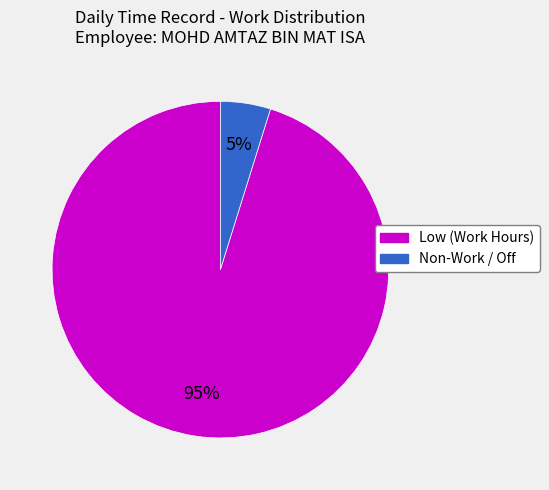

Is there a majority slice in this chart?

Yes